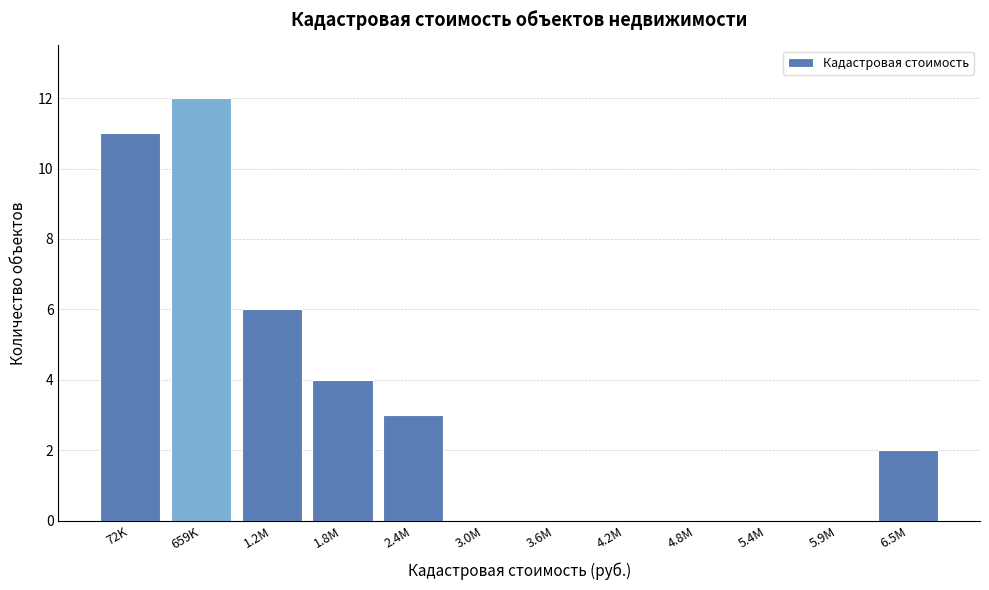

Reading left to right, transcribe all the data shown in this chart.

72K=11	659K=12	1.2M=6	1.8M=4	2.4M=3	3.0M=0	3.6M=0	4.2M=0	4.8M=0	5.4M=0	5.9M=0	6.5M=2